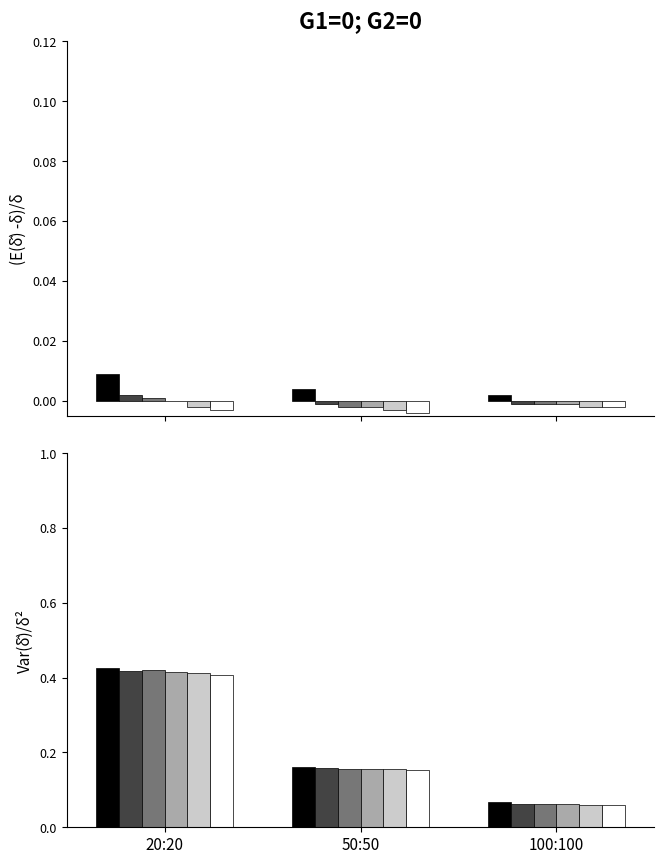

At which category is the sum across all series the highest?

20:20